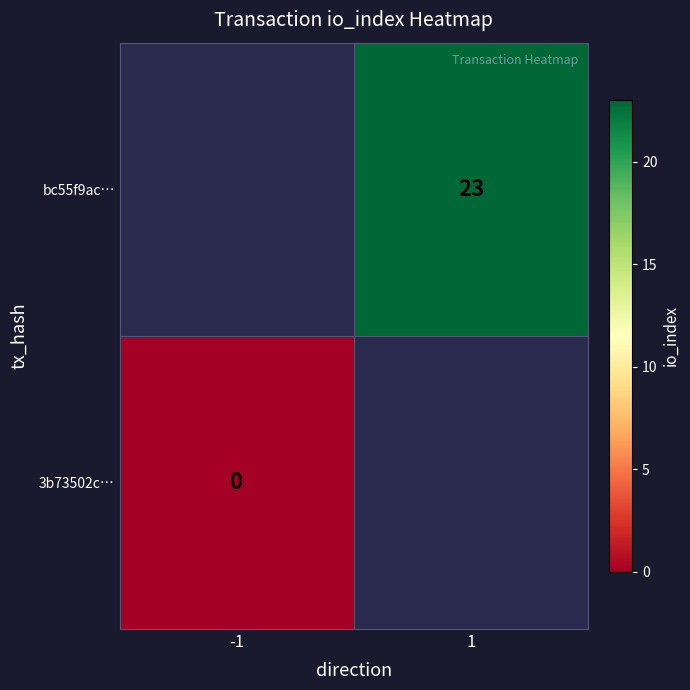

The value of bc55f9ac… at 1 is 23. True or false?

True